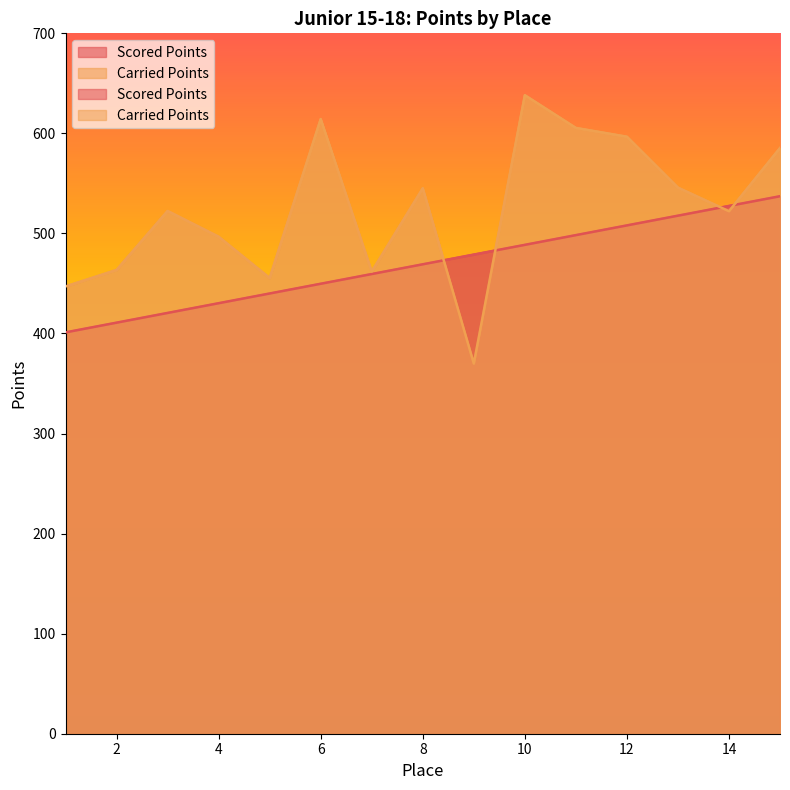

Which category has the lowest value in the Carried Points series?

9